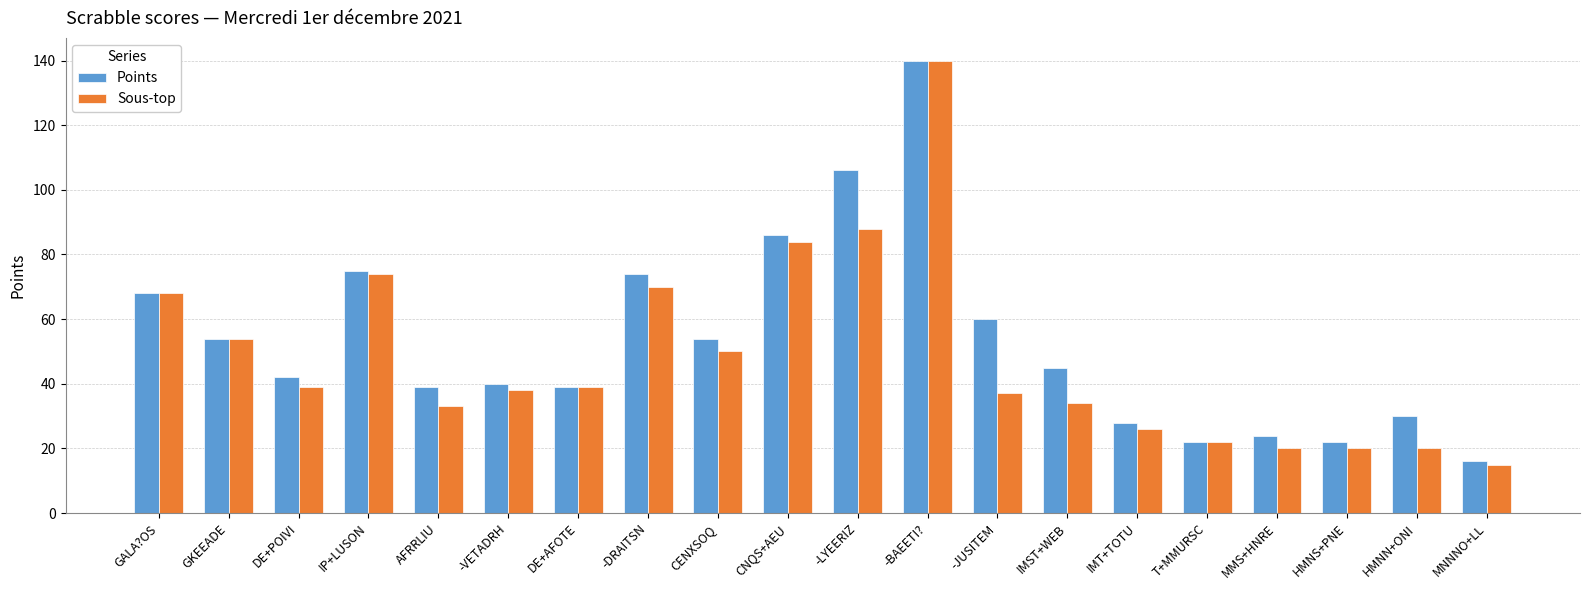

At how many categories does at least one series exceed 76?

3